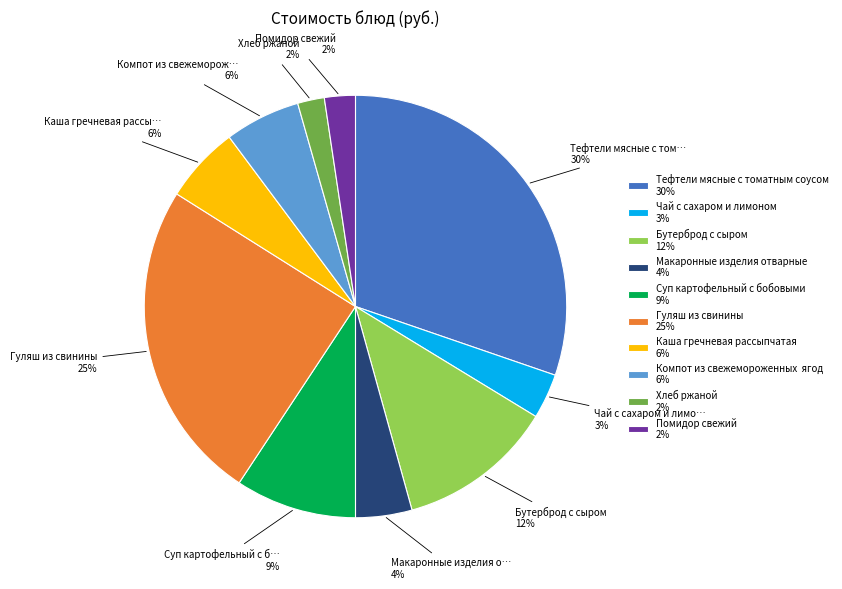

To the nearest percent, what is the average slice percentage?

10%